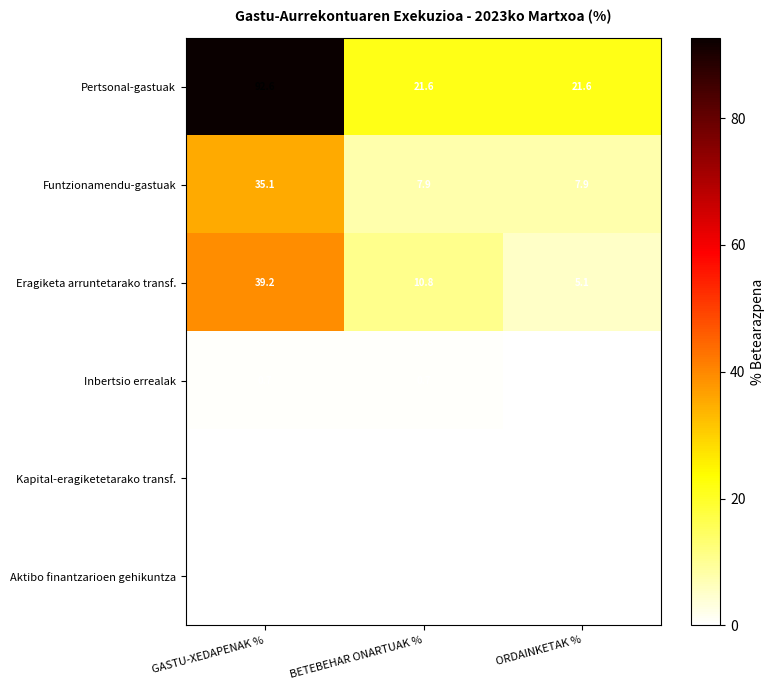

Reading left to right, list all the values displayed in this chart.

Pertsonal-gastuak: GASTU-XEDAPENAK %=92.6	BETEBEHAR ONARTUAK %=21.6	ORDAINKETAK %=21.6
Funtzionamendu-gastuak: GASTU-XEDAPENAK %=35.1	BETEBEHAR ONARTUAK %=7.9	ORDAINKETAK %=7.9
Eragiketa arruntetarako transf.: GASTU-XEDAPENAK %=39.2	BETEBEHAR ONARTUAK %=10.8	ORDAINKETAK %=5.1
Inbertsio errealak: GASTU-XEDAPENAK %=0.7	BETEBEHAR ONARTUAK %=0.7	ORDAINKETAK %=0.0
Kapital-eragiketetarako transf.: GASTU-XEDAPENAK %=0.0	BETEBEHAR ONARTUAK %=0.0	ORDAINKETAK %=0.0
Aktibo finantzarioen gehikuntza: GASTU-XEDAPENAK %=0.0	BETEBEHAR ONARTUAK %=0.0	ORDAINKETAK %=0.0